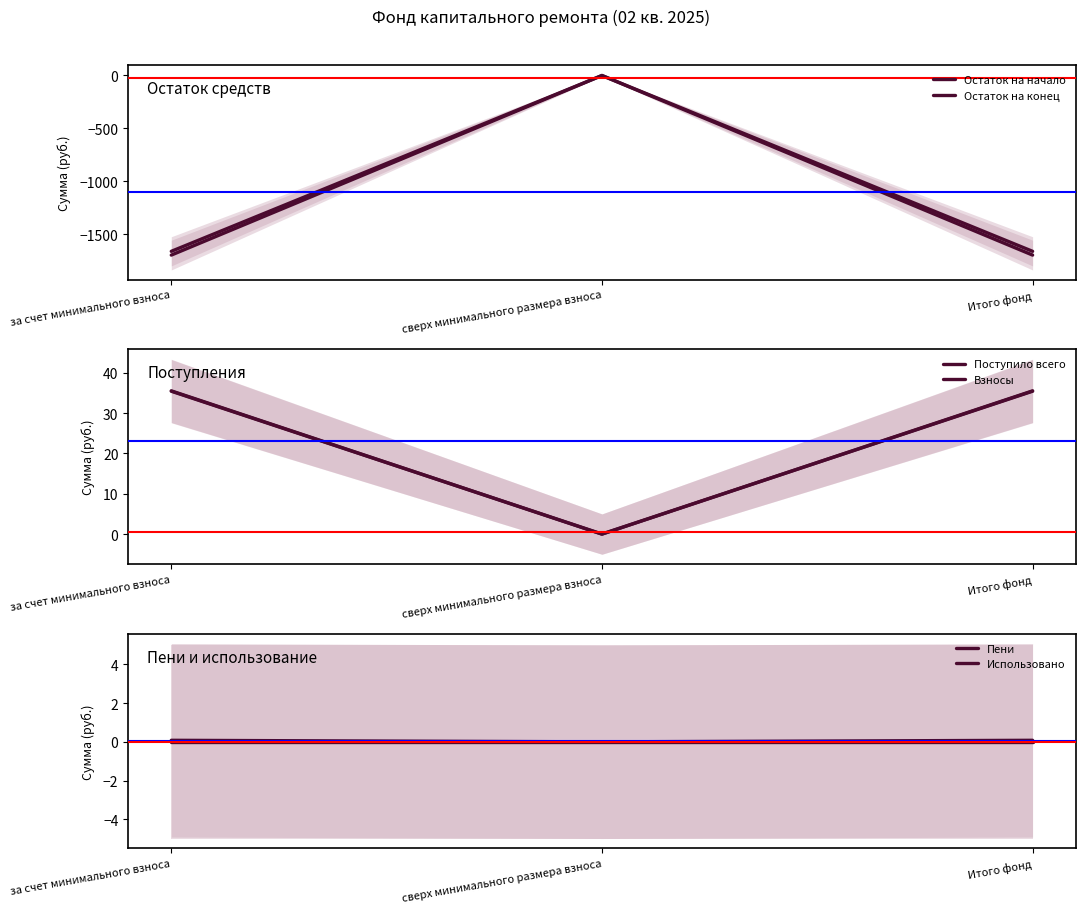

Reading left to right, transcribe all the data shown in this chart.

Остаток на начало: за счет минимального взноса=-1697.4	сверх минимального размера взноса=0.0	Итого фонд=-1697.4
Остаток на конец: за счет минимального взноса=-1661.9	сверх минимального размера взноса=0.0	Итого фонд=-1661.9
Поступило всего: за счет минимального взноса=35.5	сверх минимального размера взноса=0.0	Итого фонд=35.5
Взносы: за счет минимального взноса=35.4	сверх минимального размера взноса=0.0	Итого фонд=35.4
Пени: за счет минимального взноса=0.1	сверх минимального размера взноса=0.0	Итого фонд=0.1
Использовано: за счет минимального взноса=0.0	сверх минимального размера взноса=0.0	Итого фонд=0.0